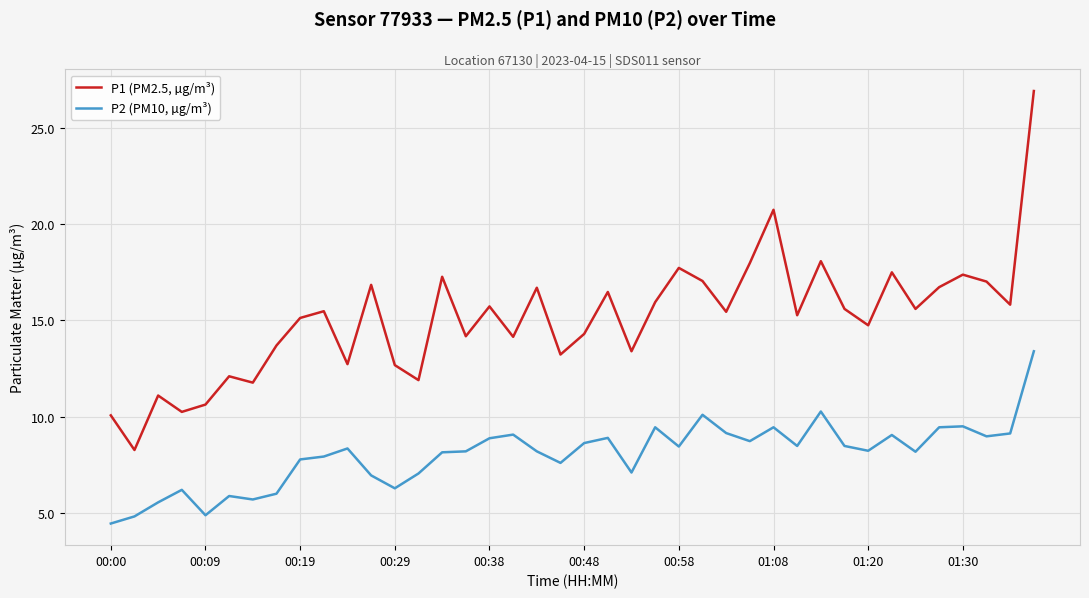

Count the number of data series in this chart.

2